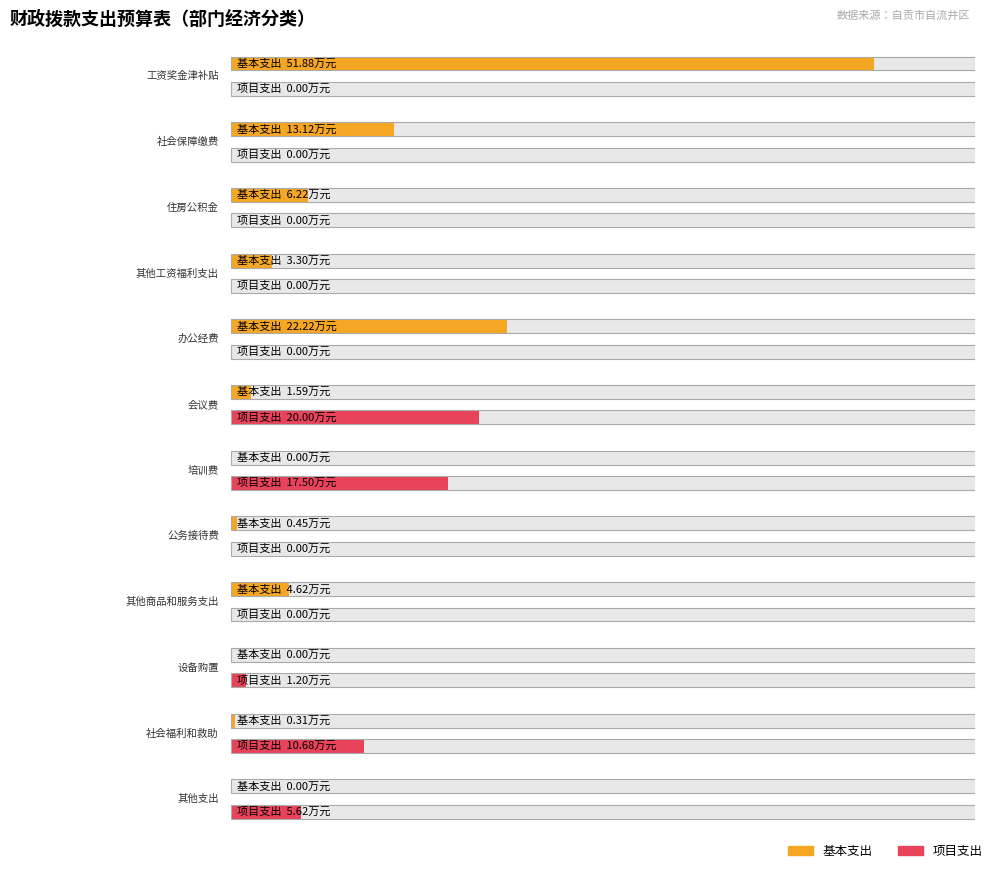

At which label does 基本支出 reach its minimum?

培训费